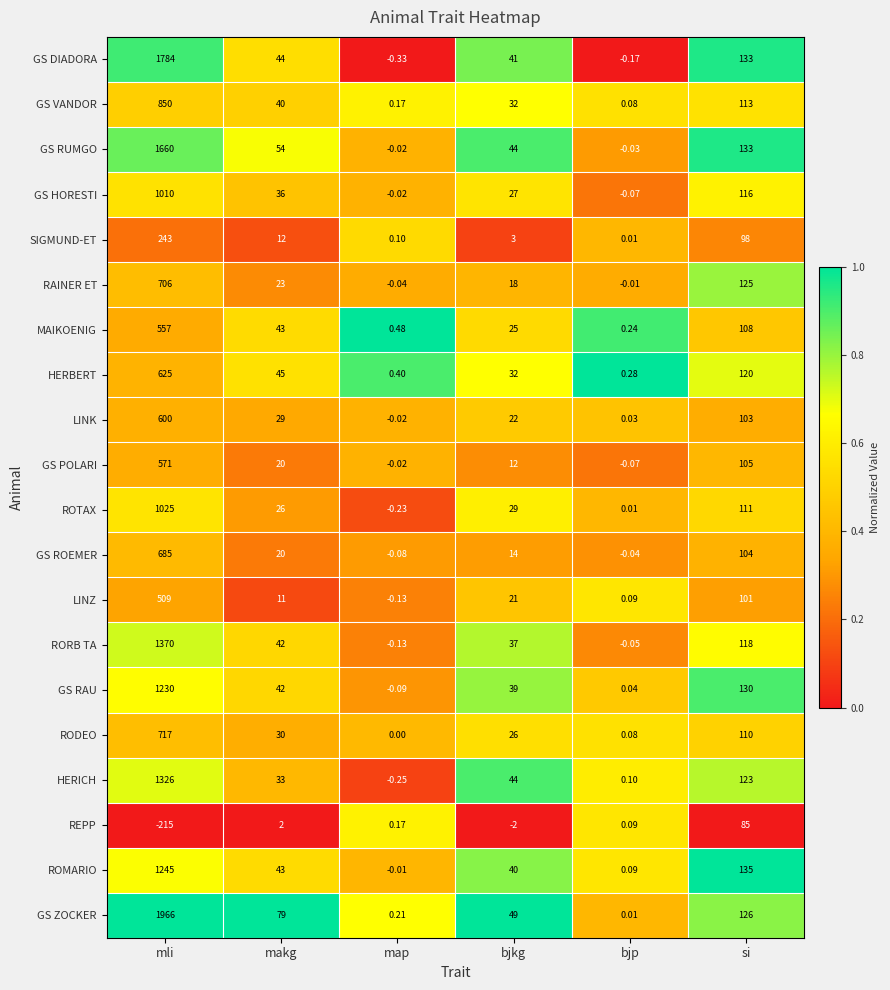

At which label is RAINER ET closest to 352?

si